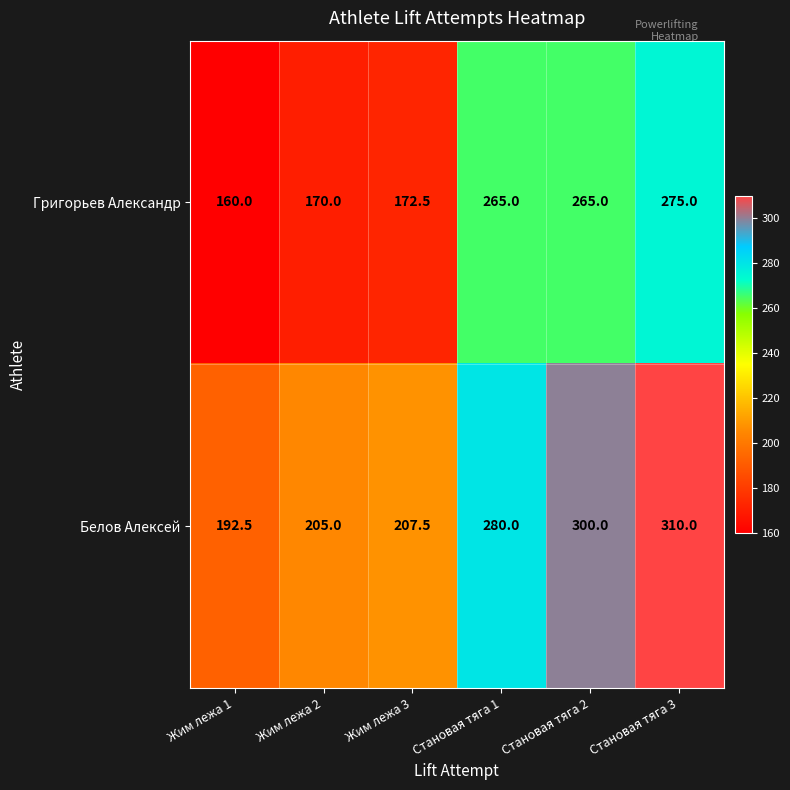

At which category does the chart reach its peak across all series?

Становая тяга 3